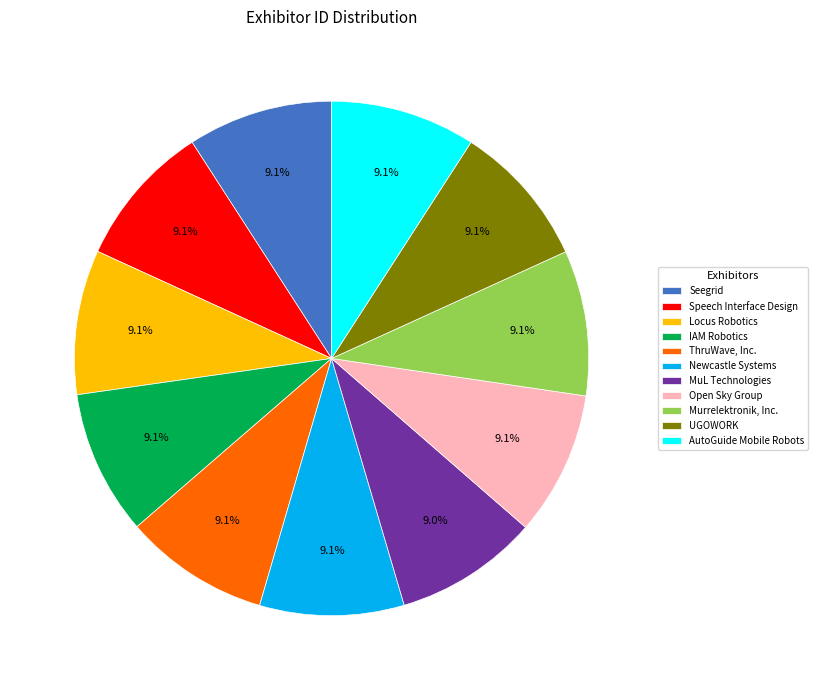

What percentage is NOT represented by Open Sky Group?

90.9%